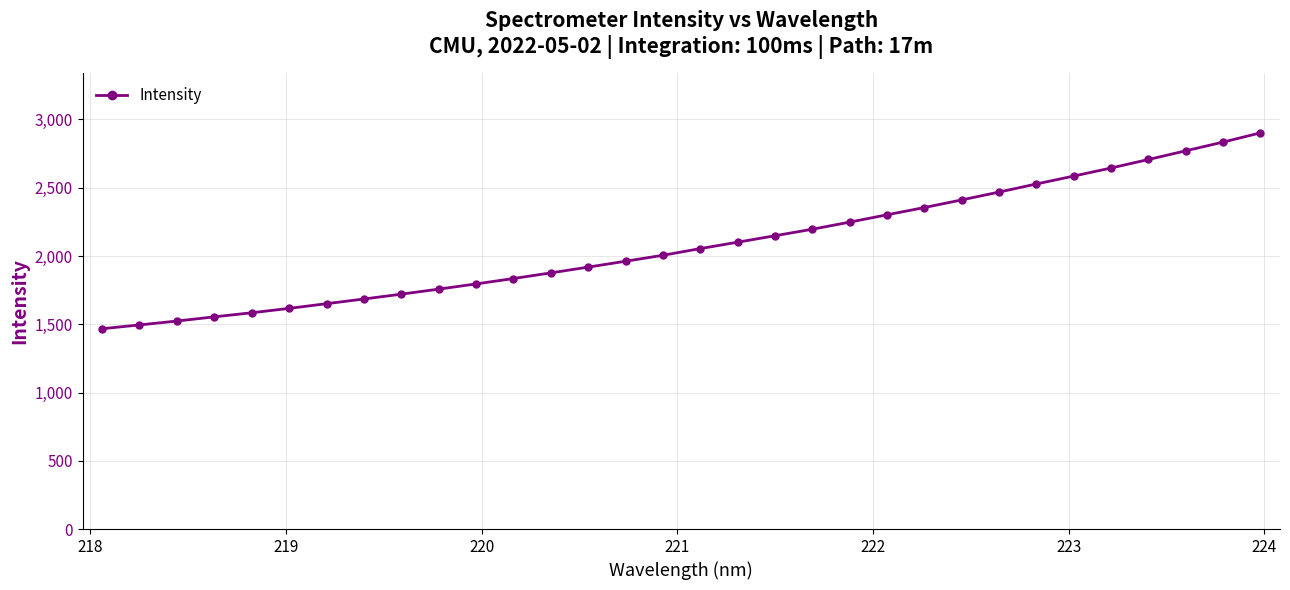

What is the difference between the maximum and second lowest values?

1407.0